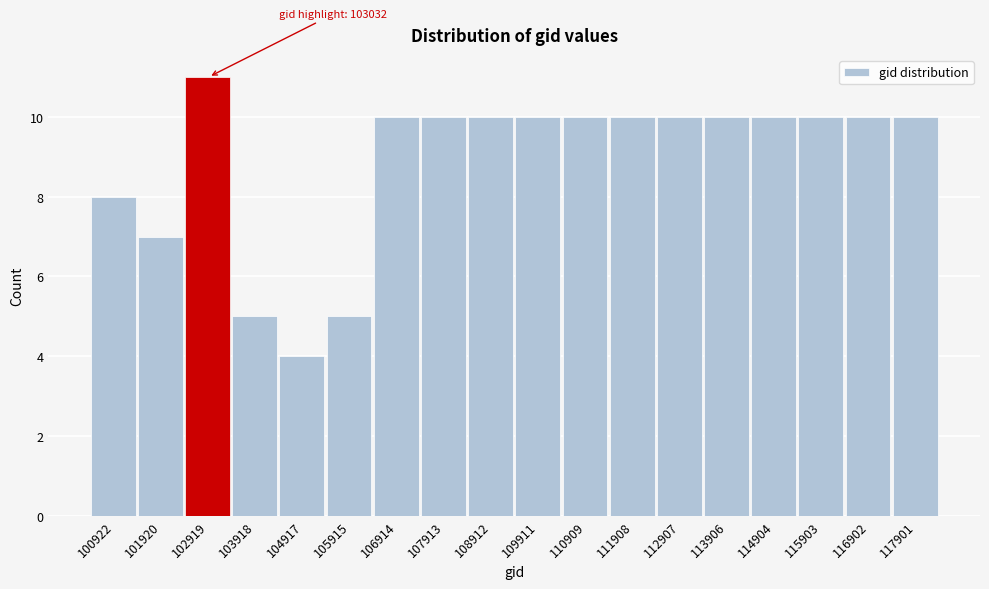

Reading left to right, what are all the values shown in this chart?

100922=8	101920=7	102919=11	103918=5	104917=4	105915=5	106914=10	107913=10	108912=10	109911=10	110909=10	111908=10	112907=10	113906=10	114904=10	115903=10	116902=10	117901=10